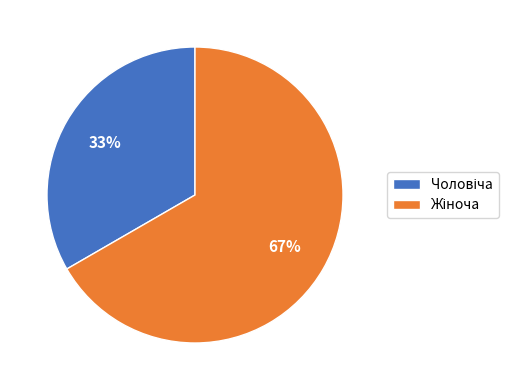

To the nearest percent, what is the average slice percentage?

50%